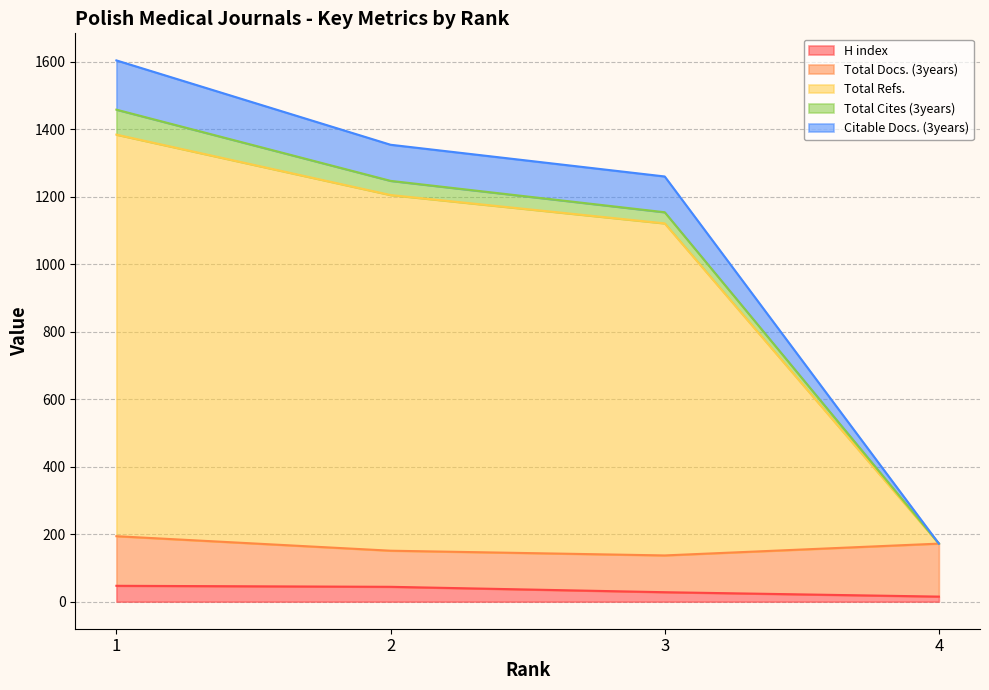

What is the highest value of the H index series?

47